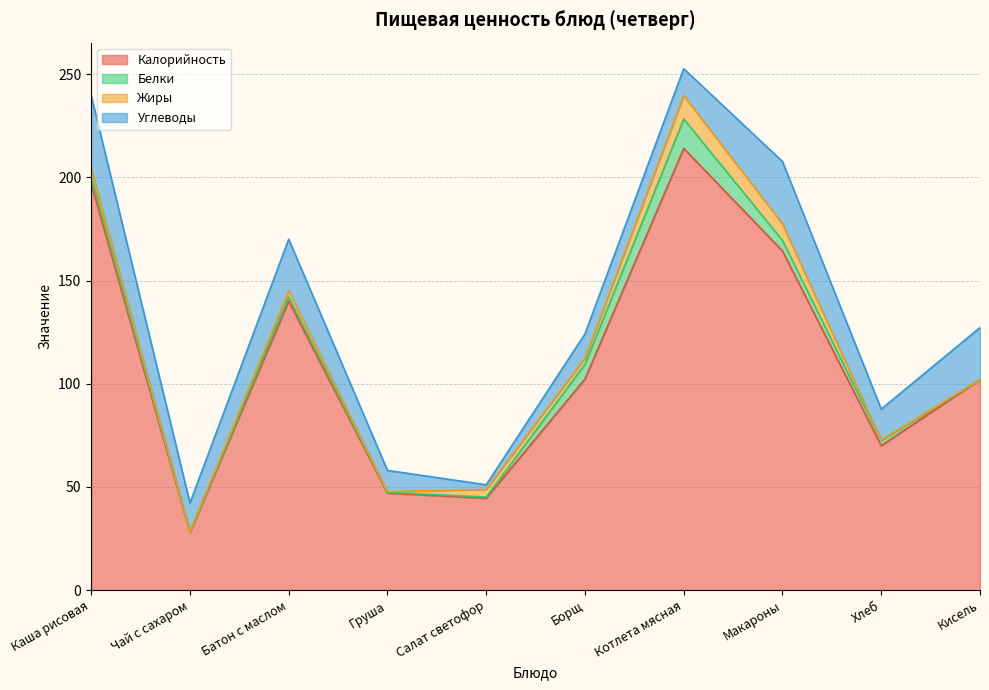

Is it true that Жиры equals 0.4 at Груша?

False